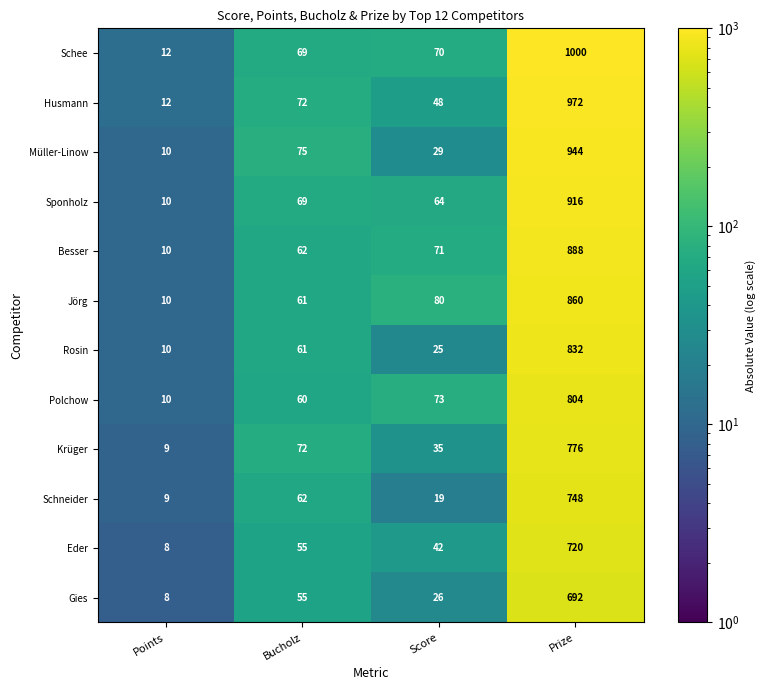

What is the sum of all Rosin values?

928